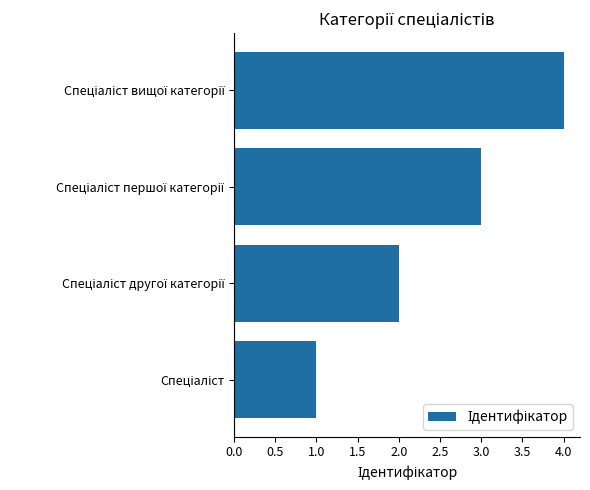

What is the greatest value displayed?

4